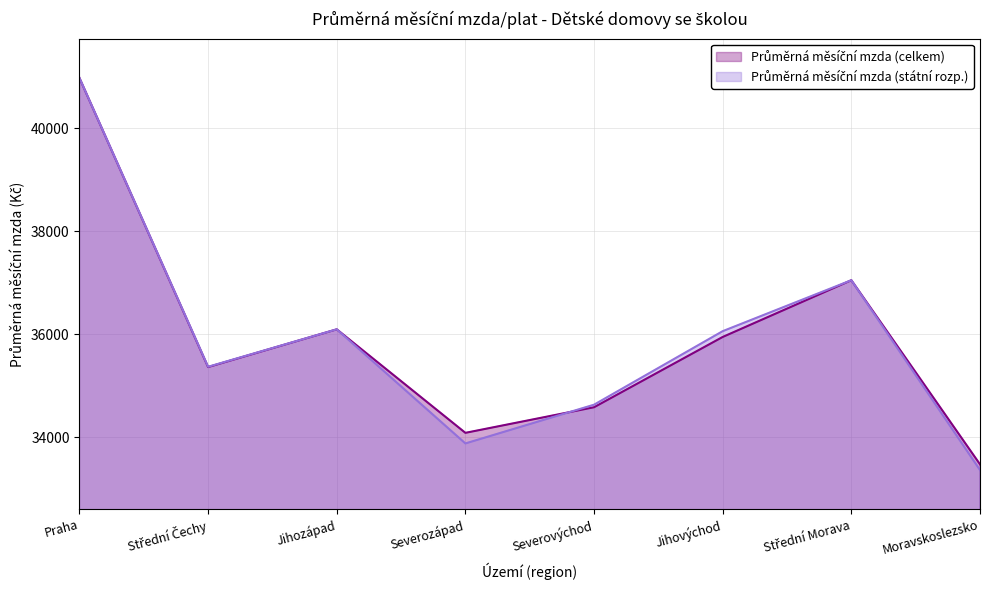

Which category has the lowest value in the Průměrná měsíční mzda (celkem) series?

Moravskoslezsko